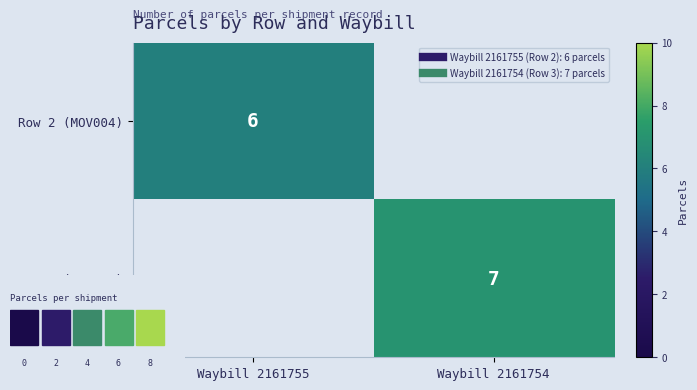

At which label is Row 2 (MOV004) closest to 3?

Waybill 2161755